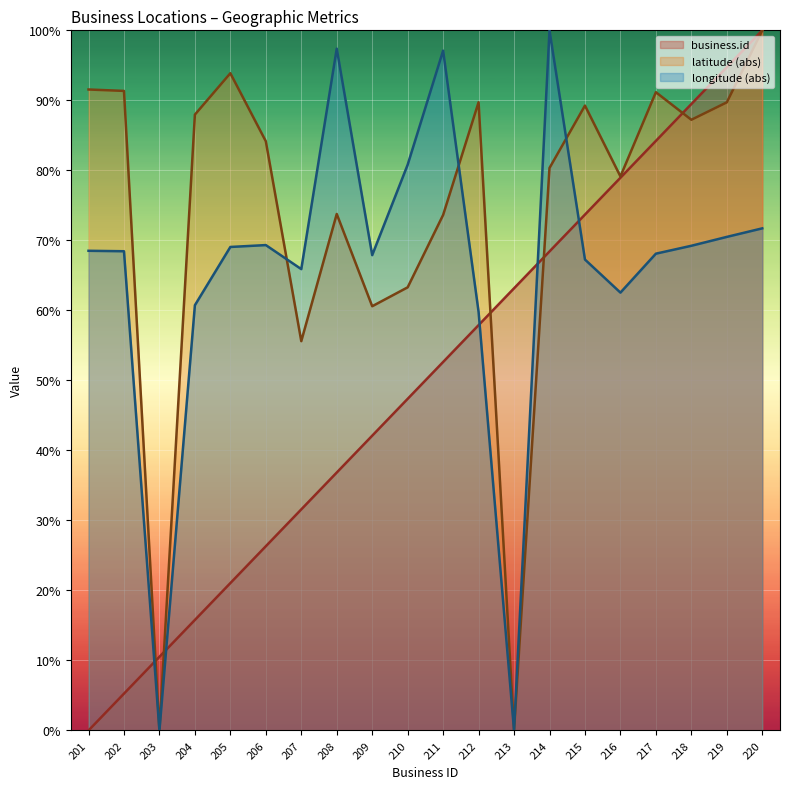

Rank the series at 207 from lowest to highest value.

business.id, latitude (abs), longitude (abs)